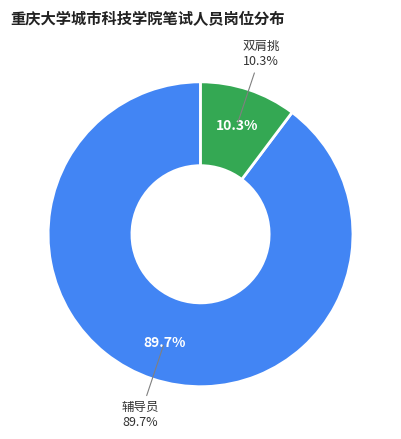

Rank the categories by value from highest to lowest.

辅导员, 双肩挑